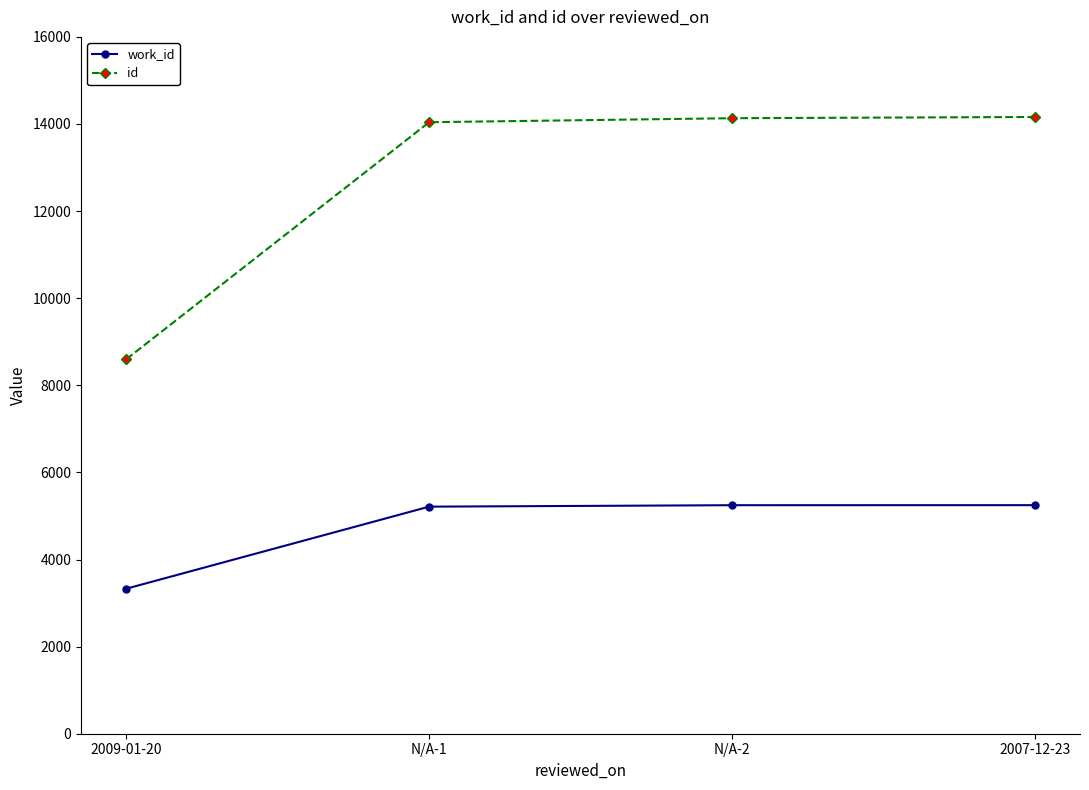

True or false: id has a value of 20492 at N/A-2.

False